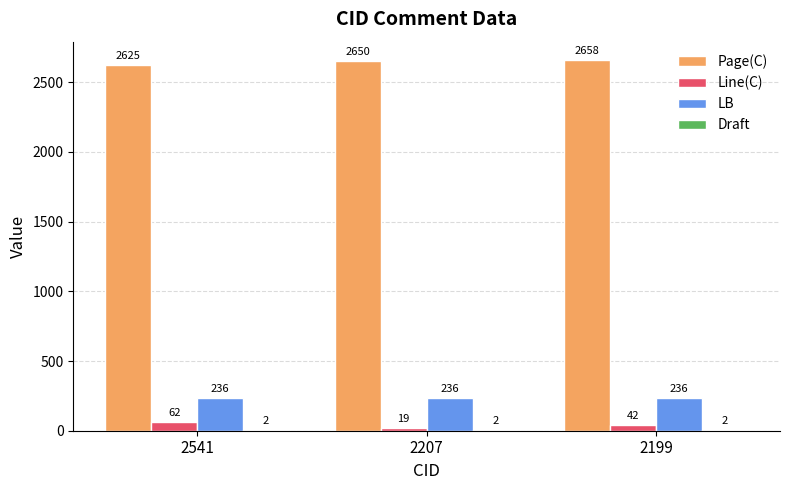

How many groups of bars are there?

3